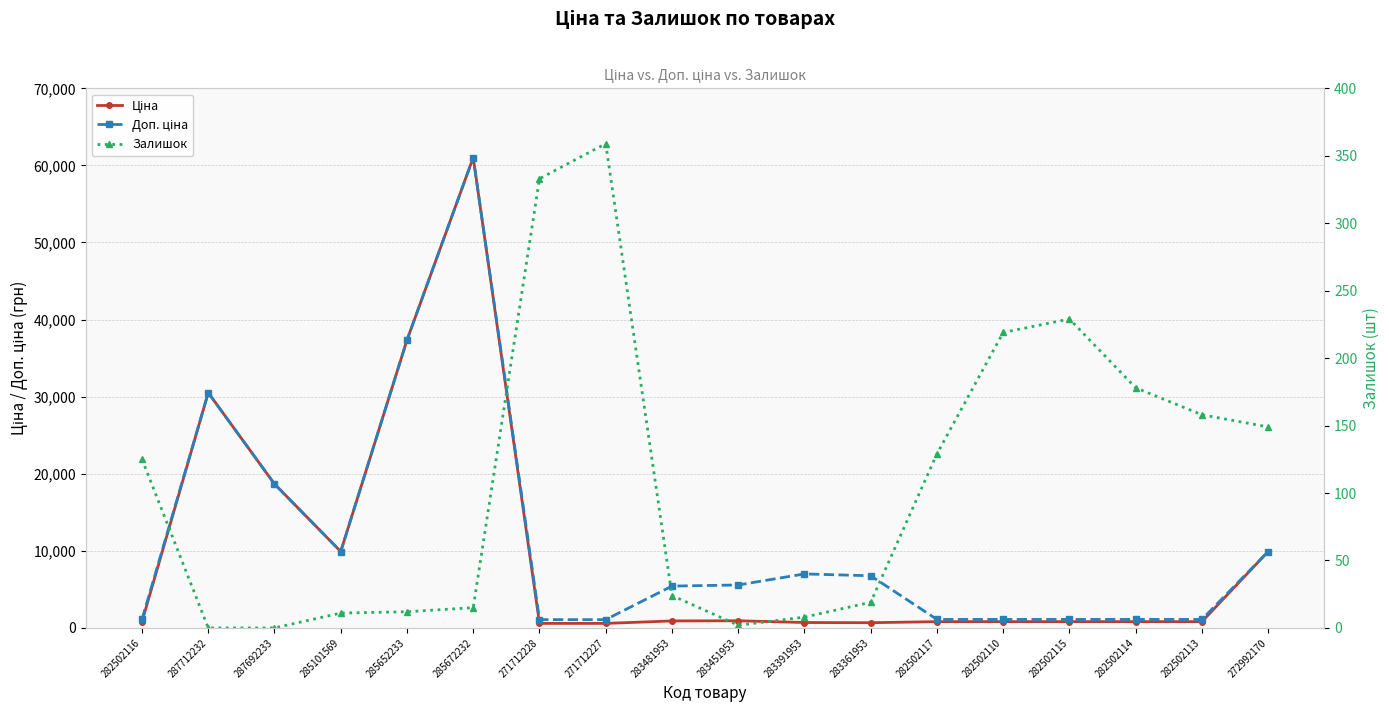

What is the total value across all series at 282502113?

2072.8